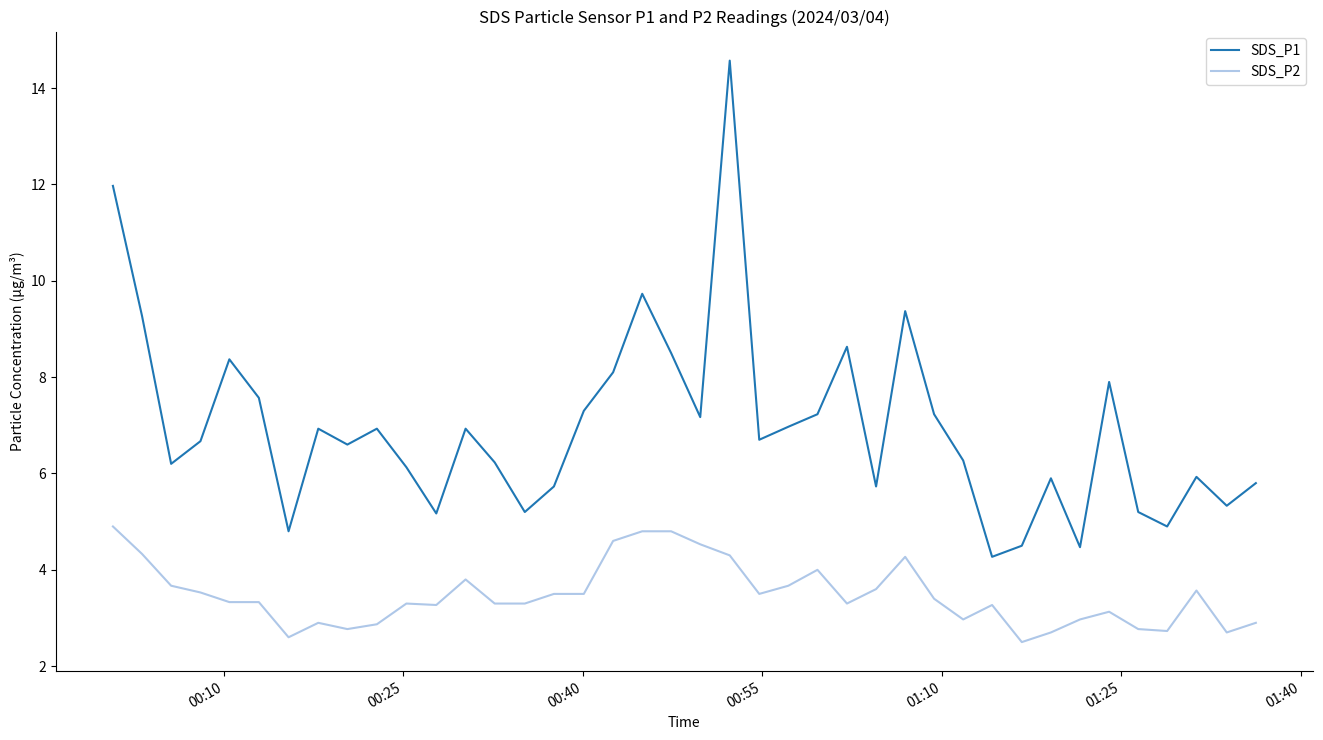

At how many categories does at least one series exceed 5?

35